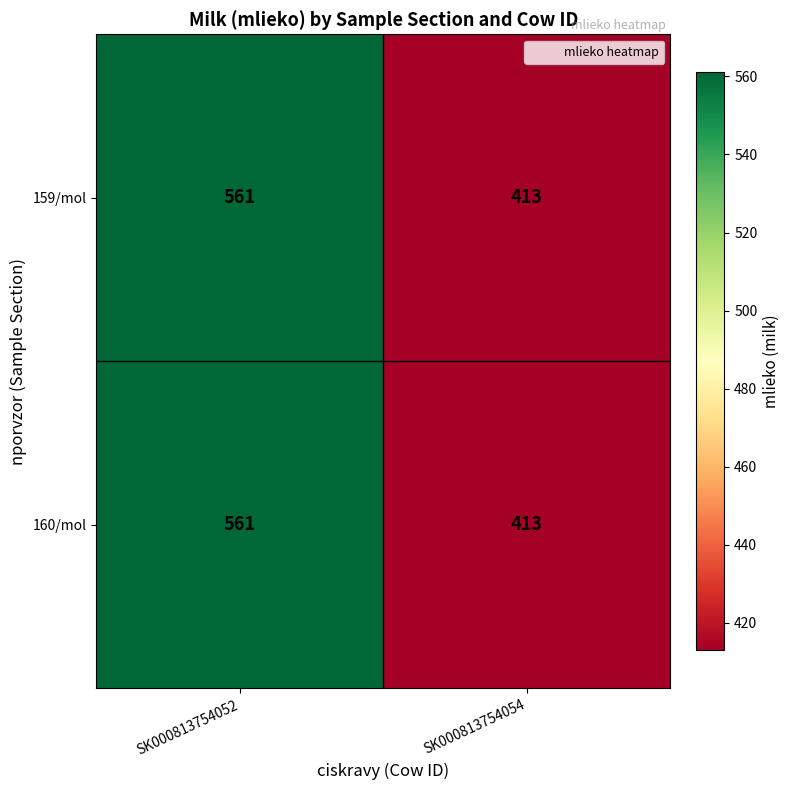

True or false: 160/mol has a value of 561 at SK000813754052.

True